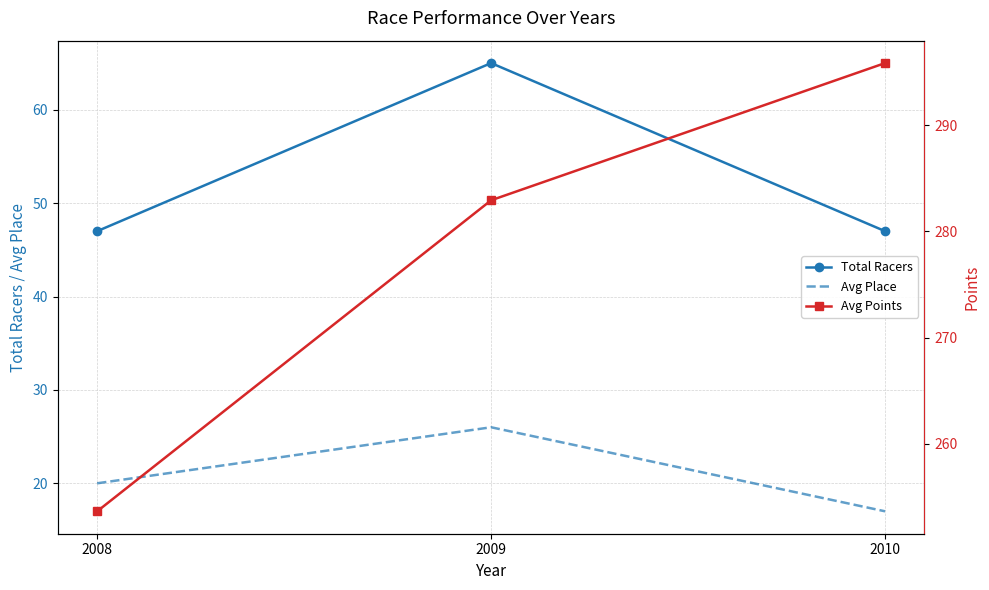

What is the maximum value shown in the chart?

295.8